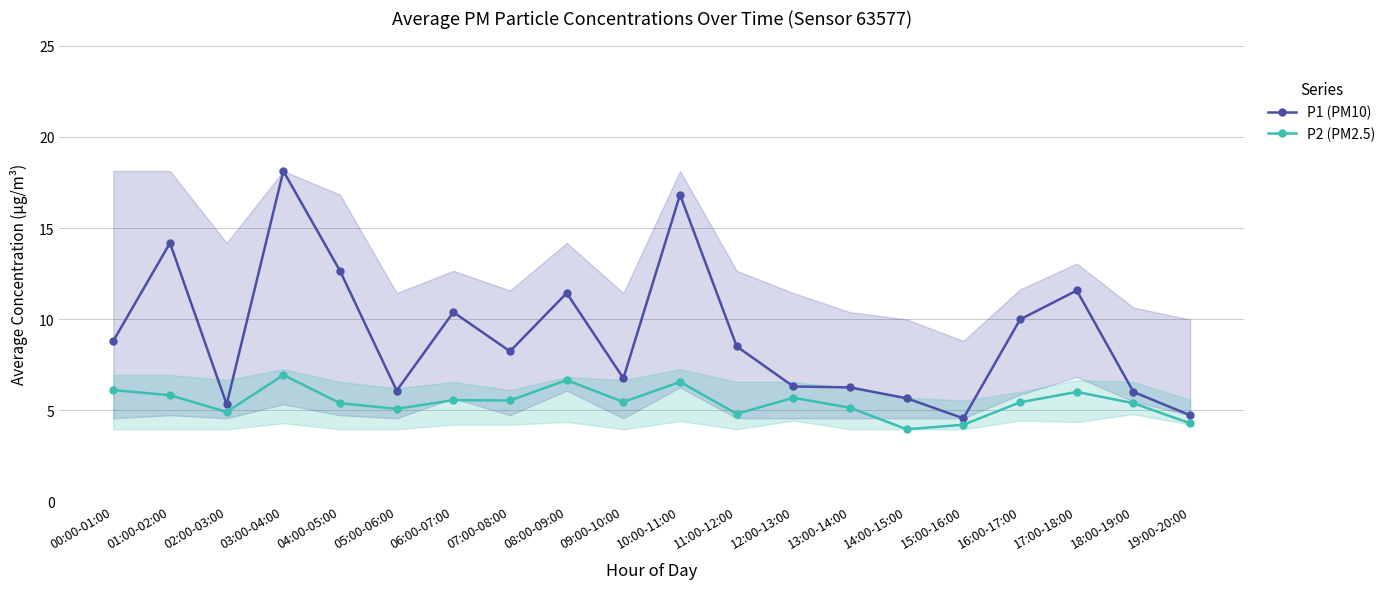

At which label does P1 (PM10) first exceed 8?

00:00-01:00